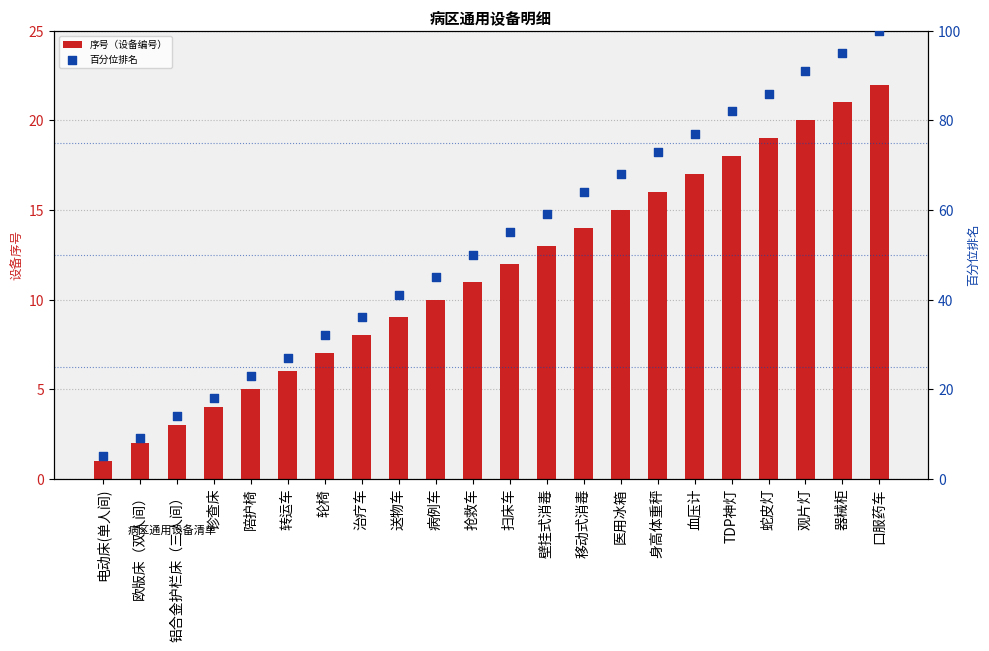

Which series has the largest Y range (max minus min)?

百分位排名